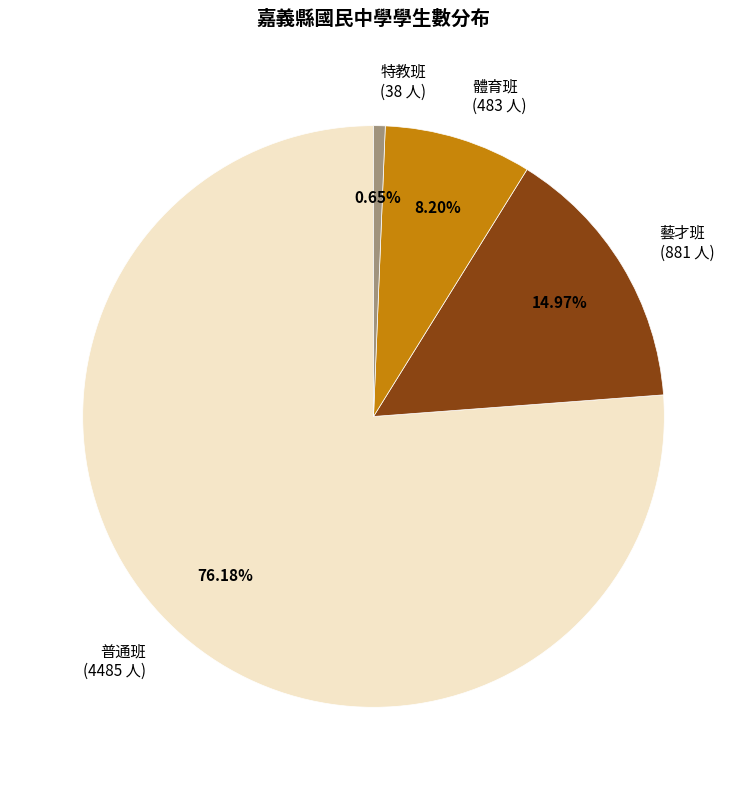

Which slice represents more than half of the pie?

普通班